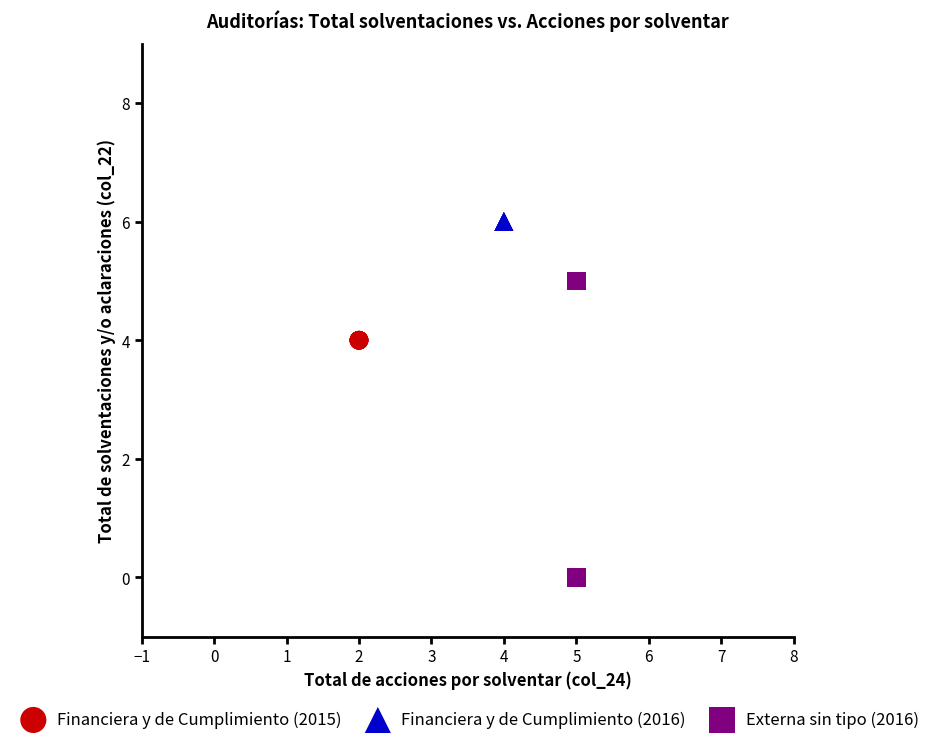

Which series reaches the maximum Y coordinate?

Financiera y de Cumplimiento (2016)